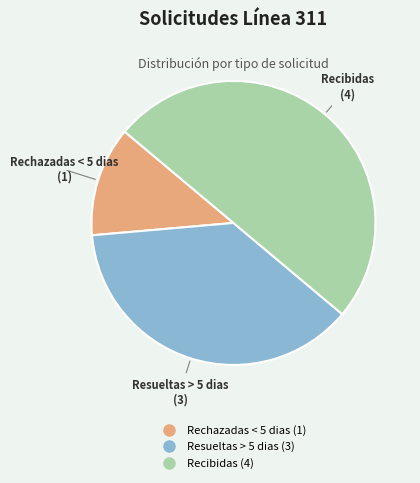

Rank the categories by value from highest to lowest.

Recibidas, Resueltas > 5 dias, Rechazadas < 5 dias